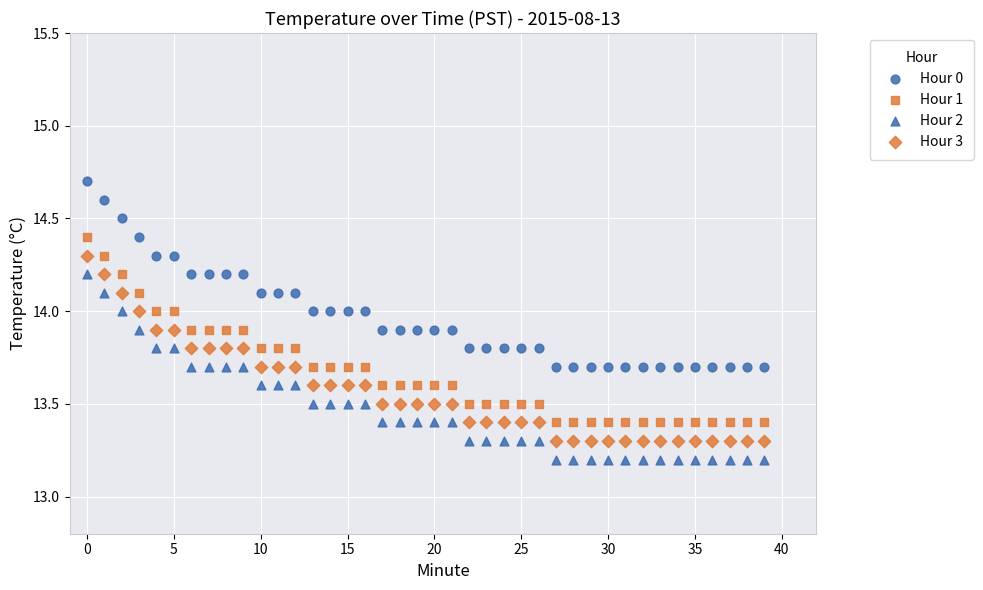

How many data points are displayed?

160